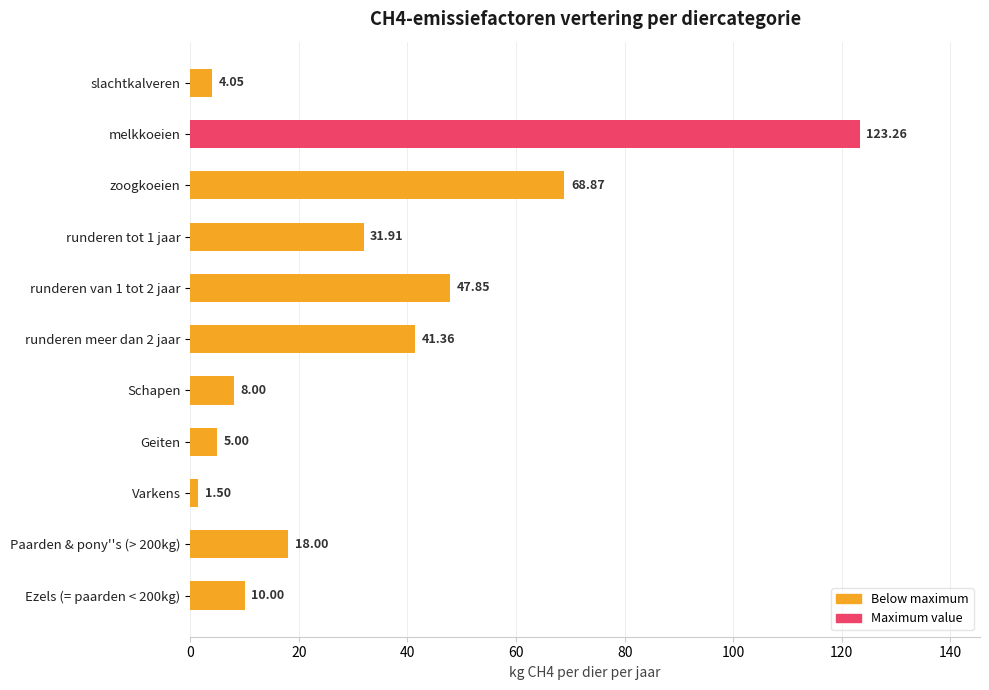

What is the difference between the maximum and minimum values?

121.8